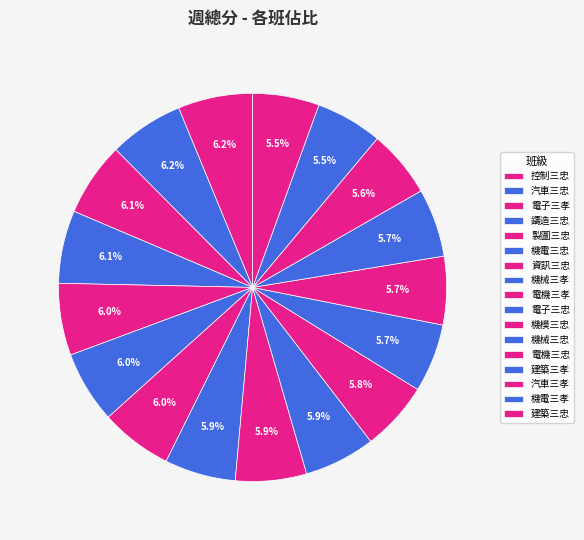

What percentage is the 電子三忠 slice, to the nearest percent?

6%